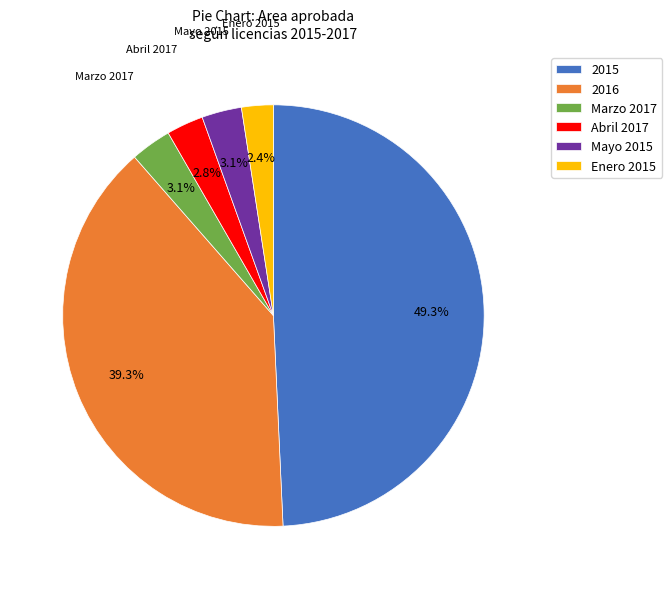

What portion of the pie excludes 2015?

50.7%